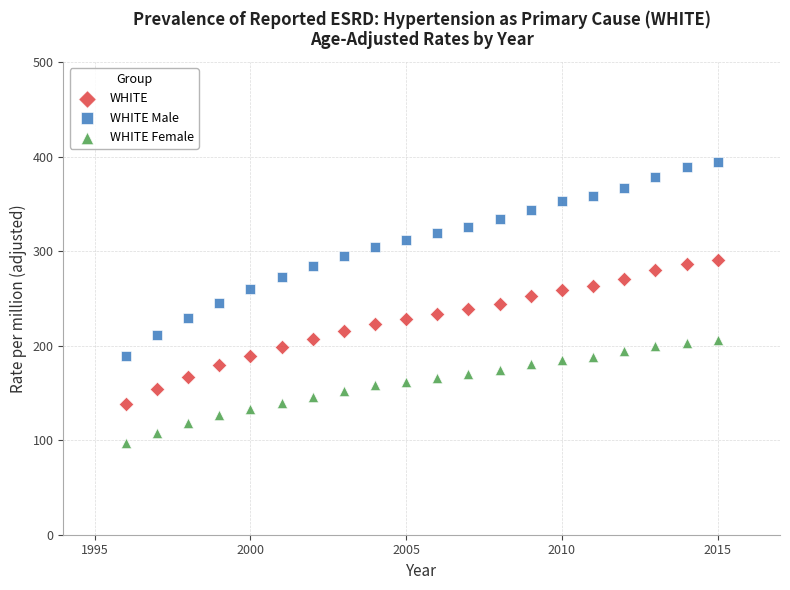

Across all data points, what is the range of X values (max minus min)?

19.0